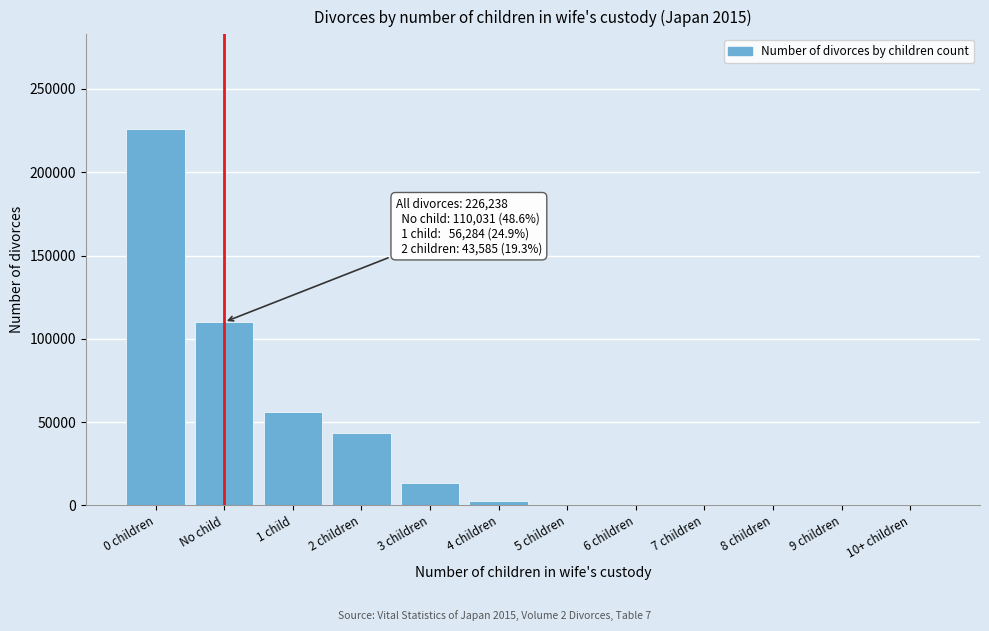

At which category does the chart reach its peak across all series?

0 children